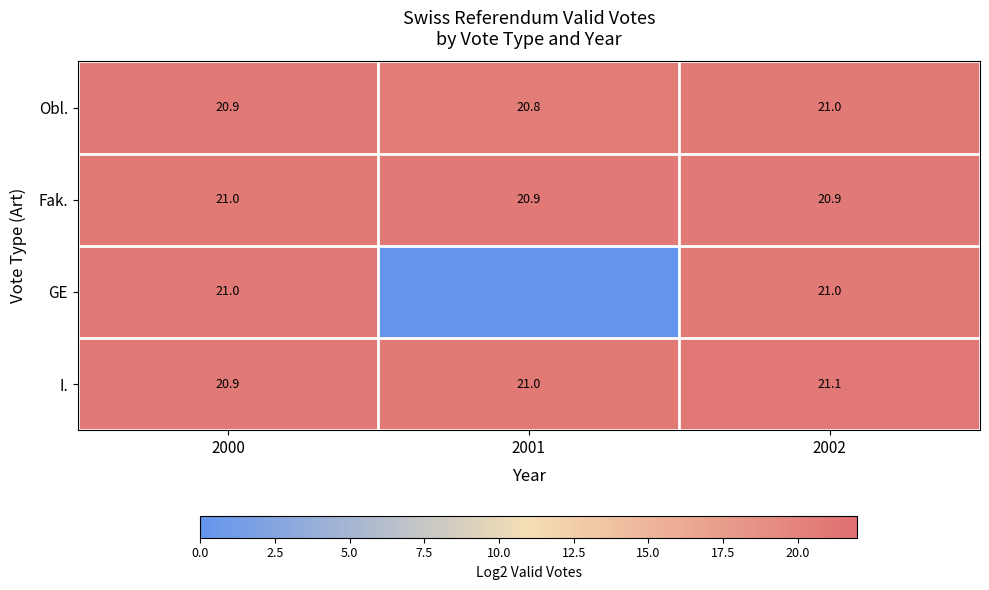

Rank the categories by Obl. value from highest to lowest.

2002, 2000, 2001